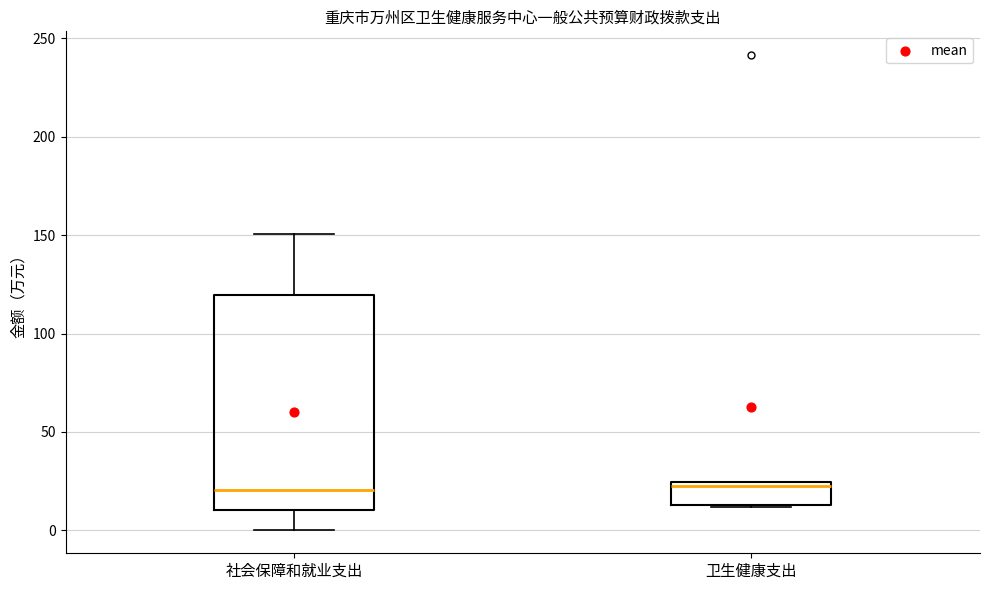

Comparing the boxes themselves (not the whiskers), which one is the tallest?

社会保障和就业支出